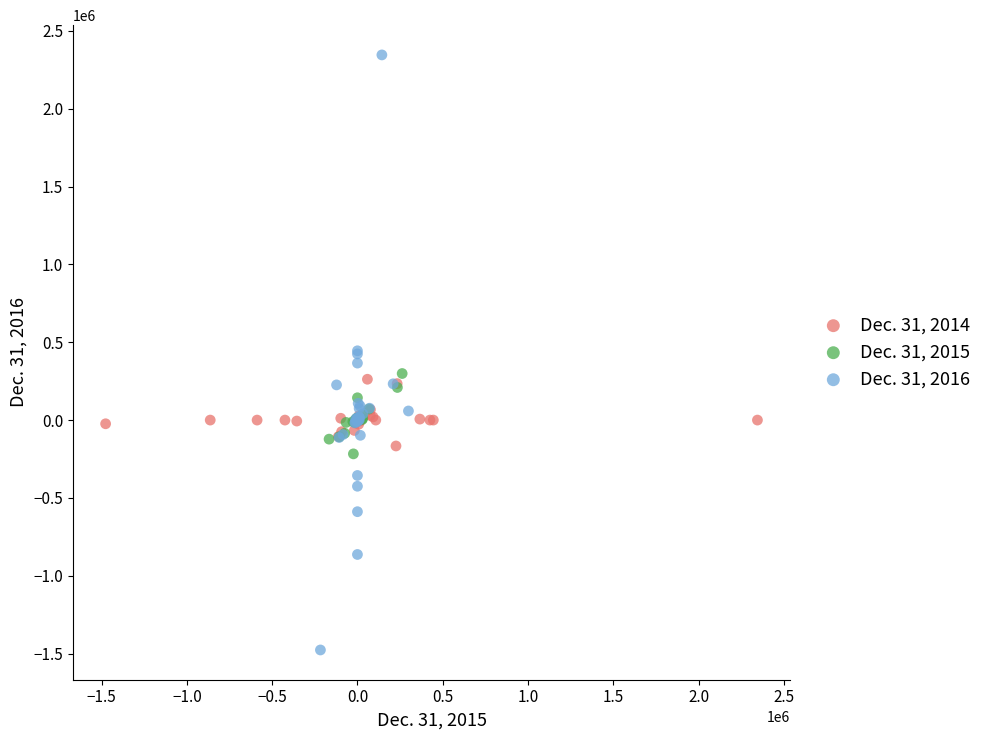

Which series has the widest spread of Y values?

Dec. 31, 2016